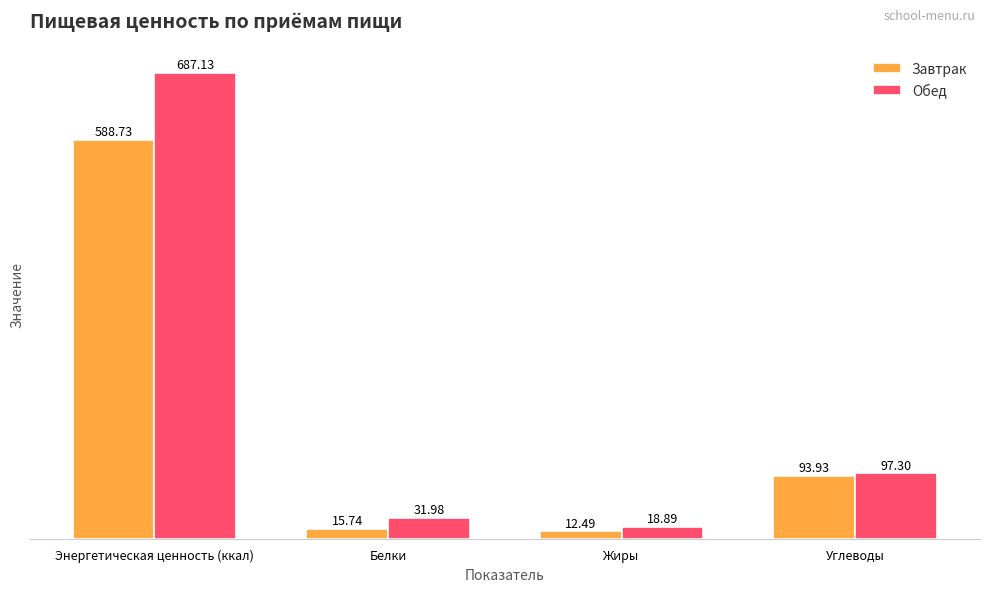

Rank the categories by Обед value from highest to lowest.

Энергетическая ценность (ккал), Углеводы, Белки, Жиры